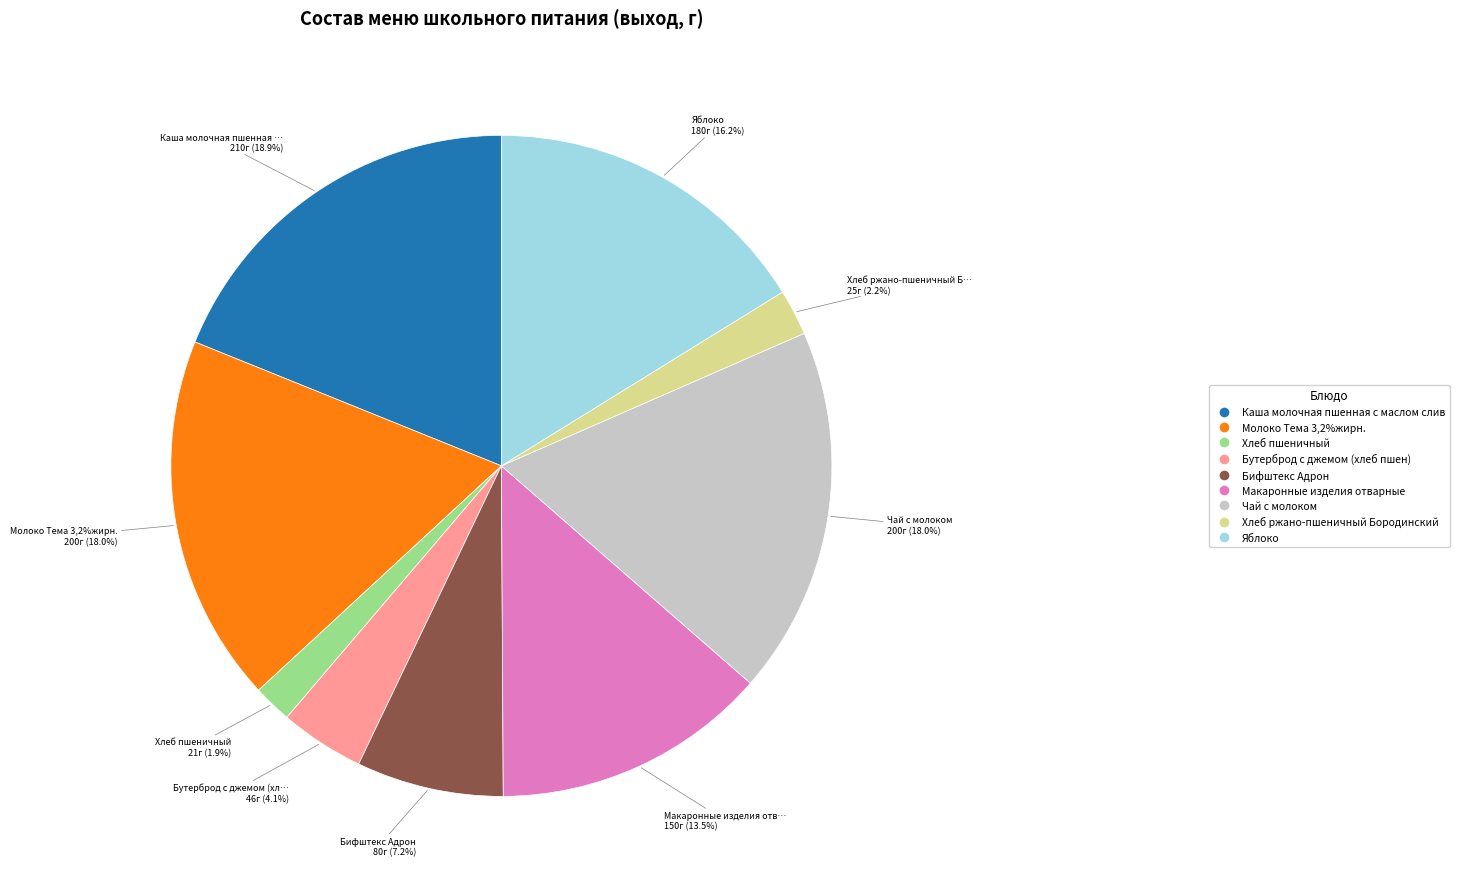

To the nearest percent, what percentage of the pie is Чай с молоком?

18%